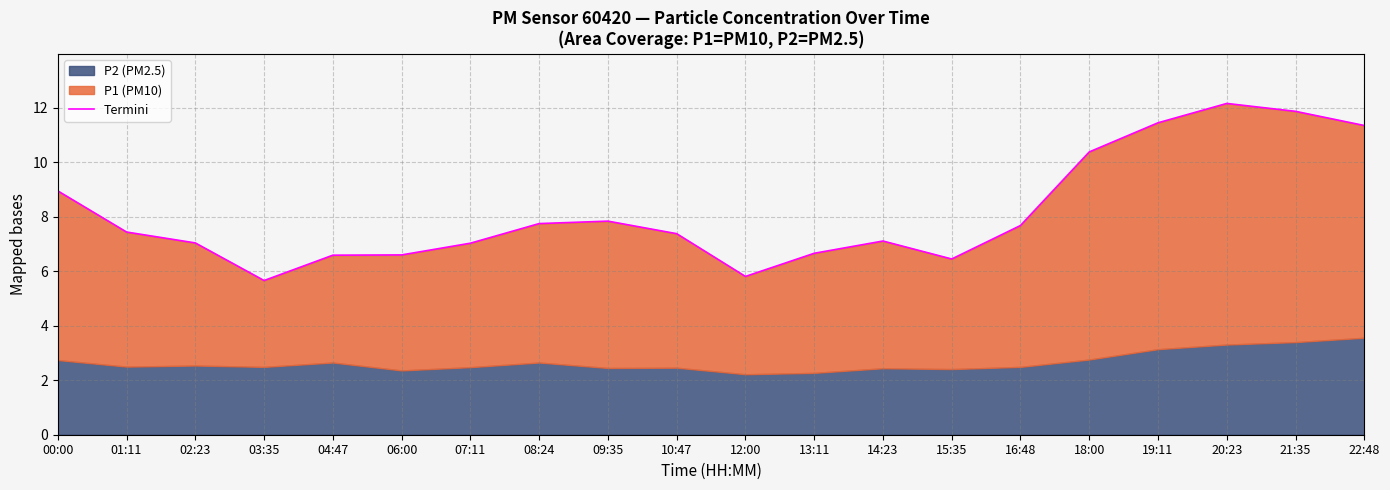

The value at 09:35 is 7.8. True or false?

True